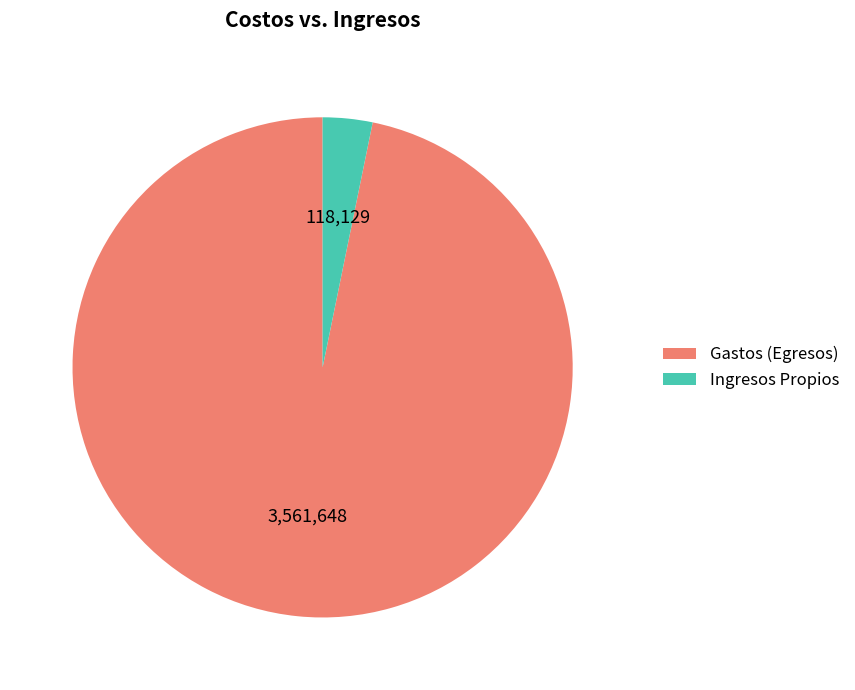

Is there a majority slice in this chart?

Yes